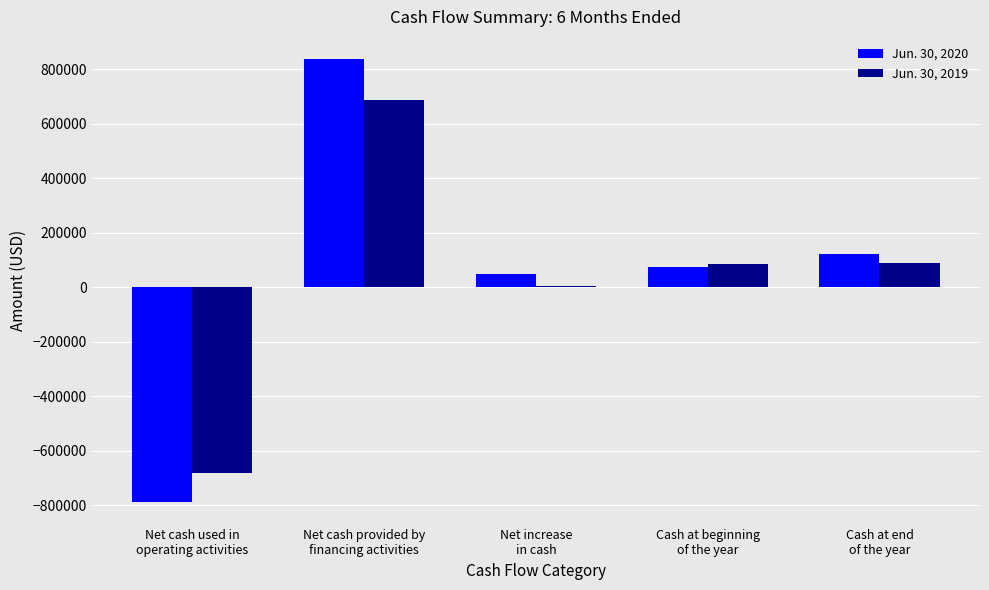

What is the highest value of the Jun. 30, 2020 series?

837522